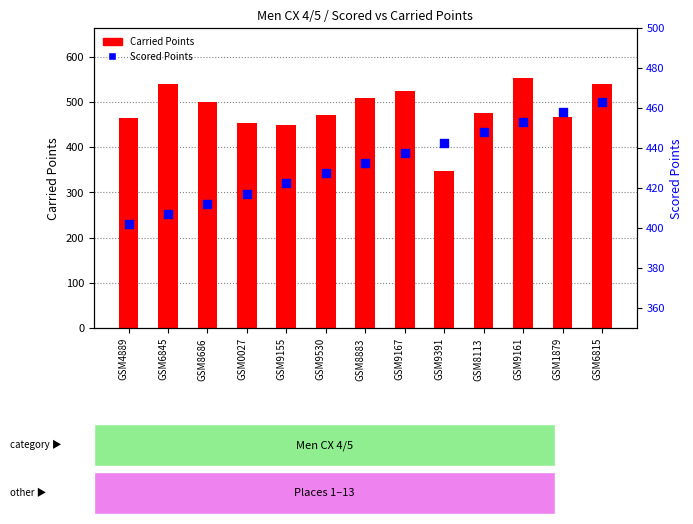

What is the total value across all series at GSM0027?

871.3